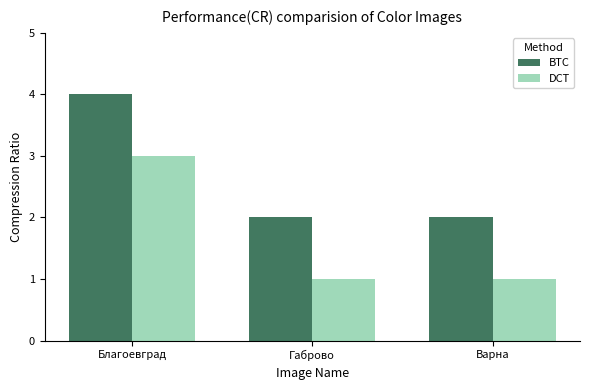

At which label does DCT reach its peak?

Благоевград